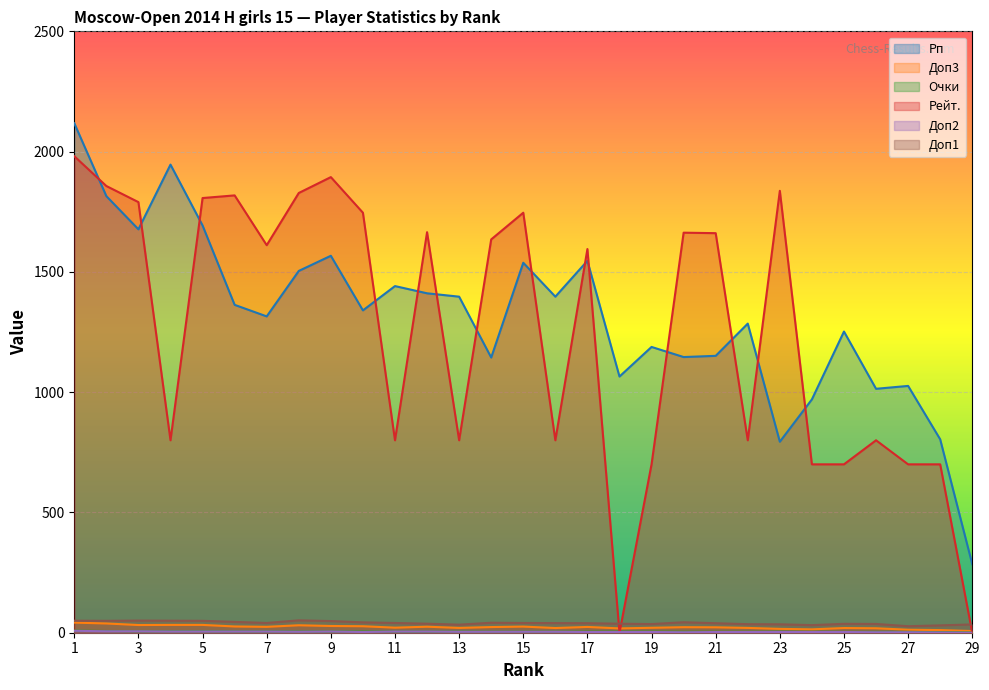

Rank the series by their maximum value, from highest to lowest.

Рп, Рейт., Доп1, Доп3, Очки, Доп2